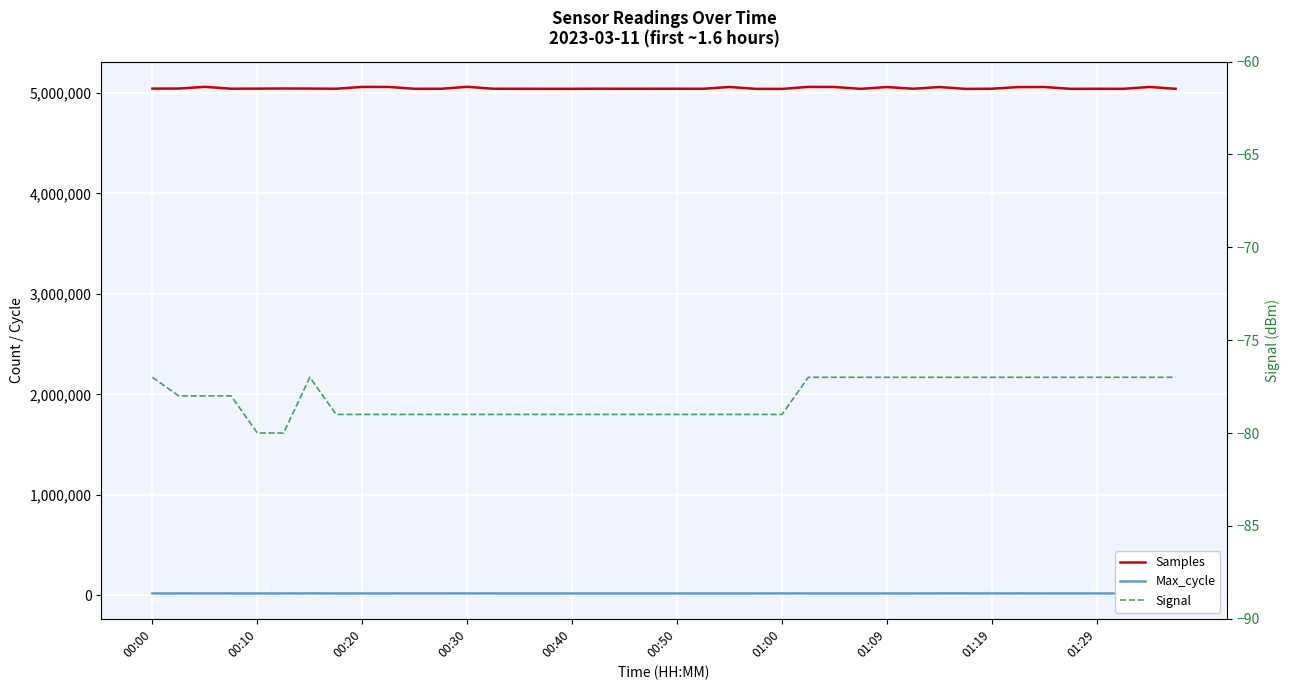

Rank the series by their maximum value, from lowest to highest.

Signal, Max_cycle, Samples